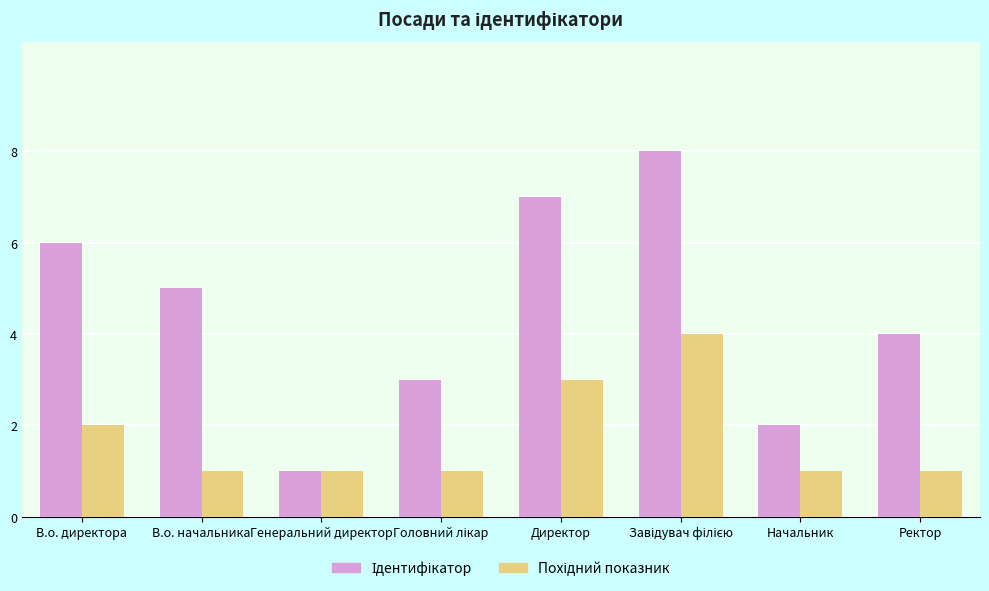

What is the spread (max minus min) of values at В.о. директора?

4